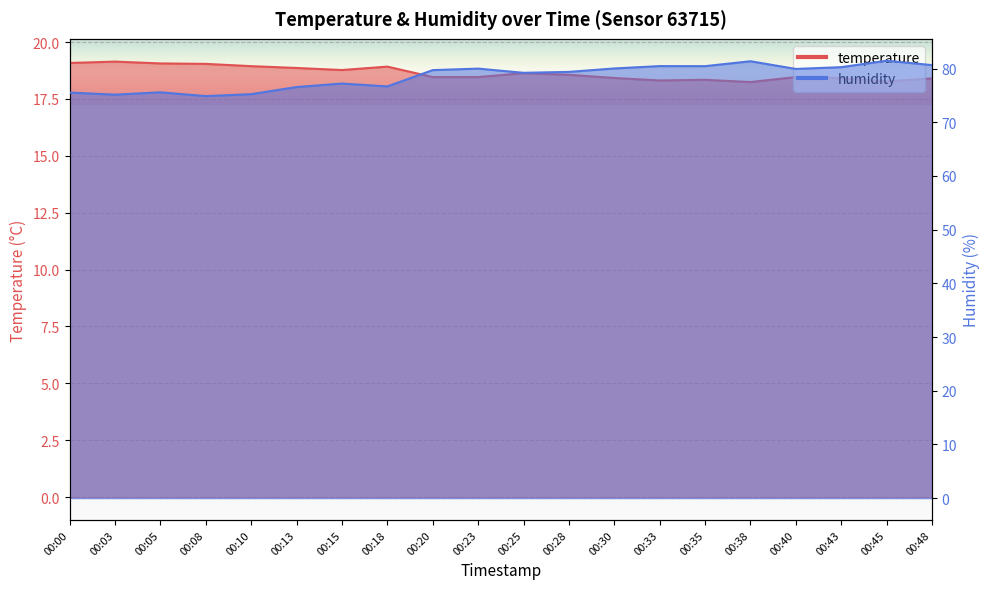

At how many categories does at least one series exceed 23?

20